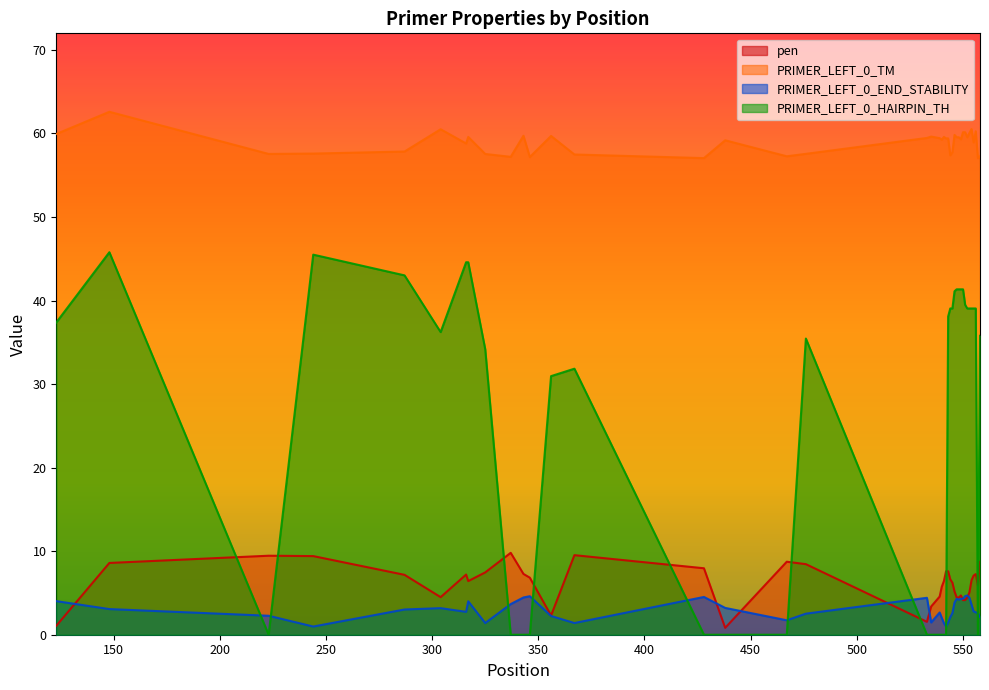

Where do PRIMER_LEFT_0_HAIRPIN_TH and pen first cross each other?

148 and 223